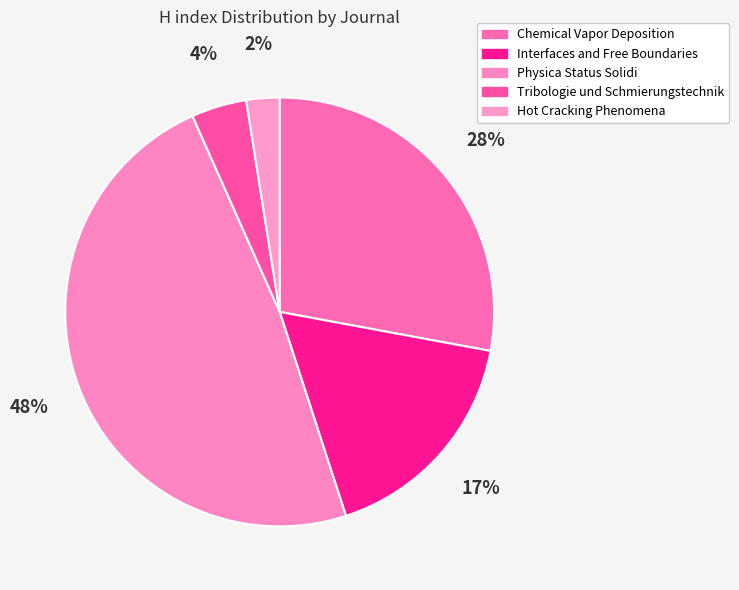

Do Tribologie und Schmierungstechnik and Chemical Vapor Deposition together represent more than half of the pie?

No